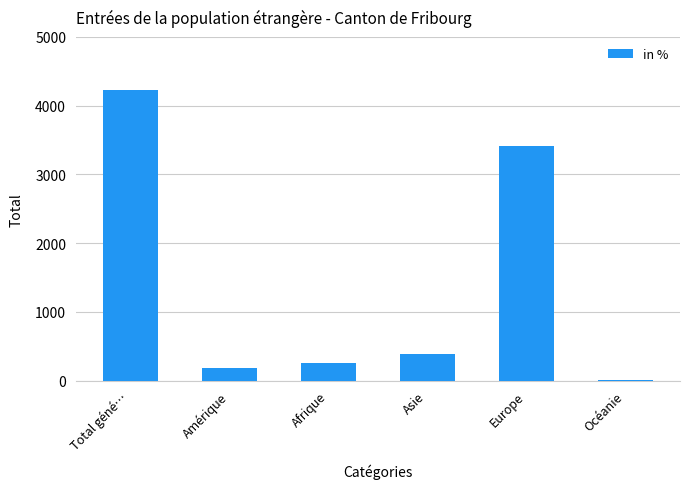

Are the bars grouped side by side (vs. stacked)?

No